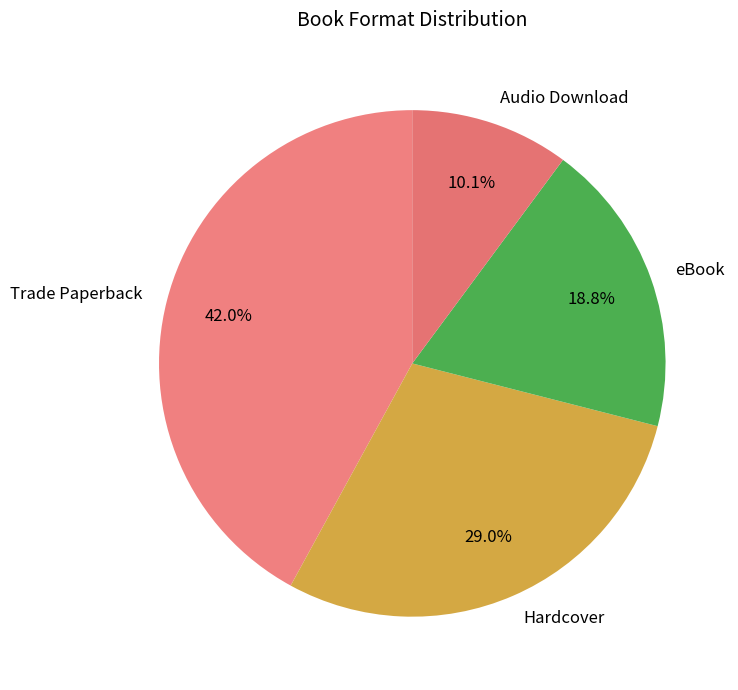

Rank the categories by value from lowest to highest.

Audio Download, eBook, Hardcover, Trade Paperback